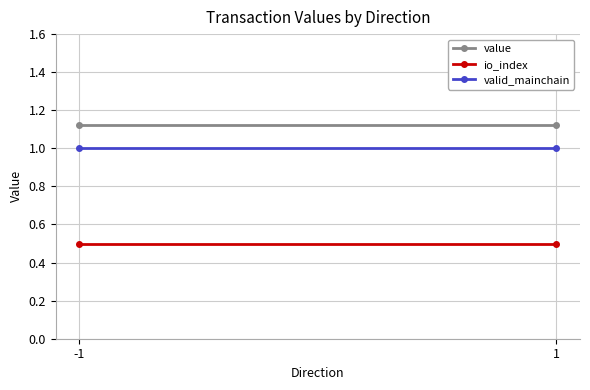

Reading left to right, list all the values displayed in this chart.

value: -1=1.1	1=1.1
io_index: -1=0.5	1=0.5
valid_mainchain: -1=1.0	1=1.0